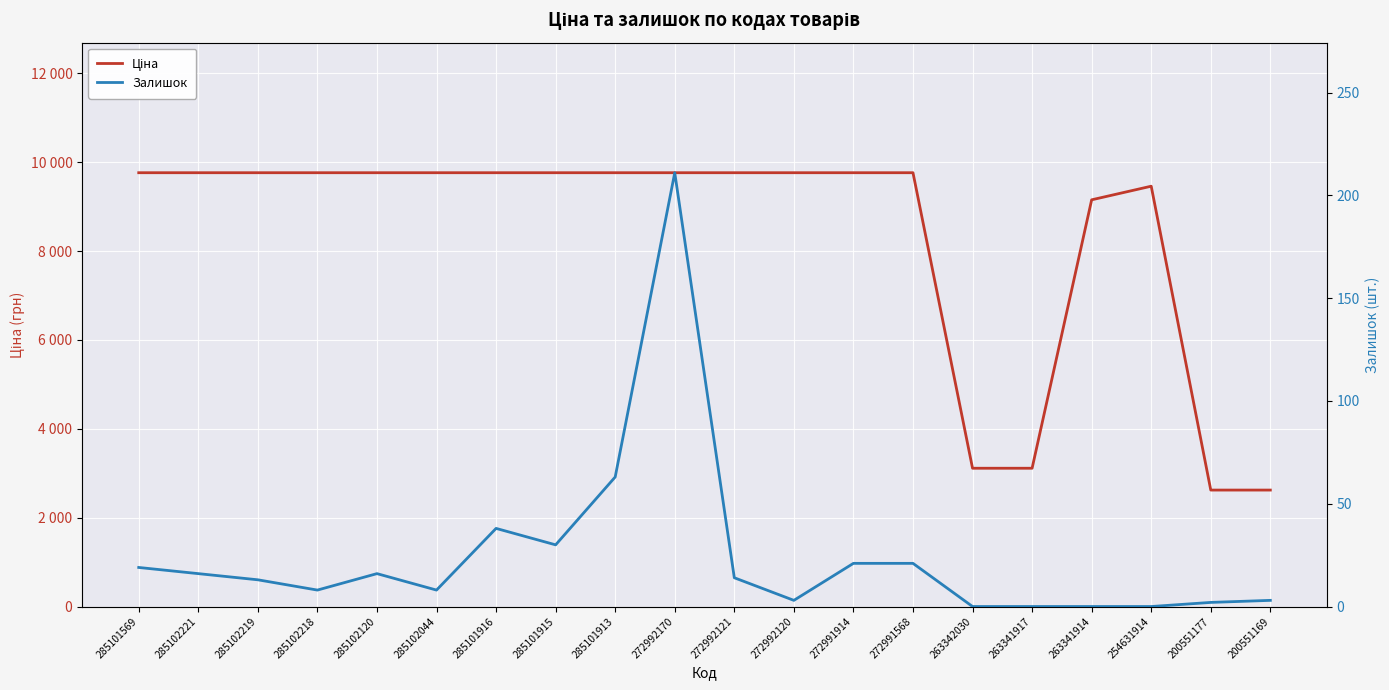

What is the spread (max minus min) of values at 285102044?

9756.4